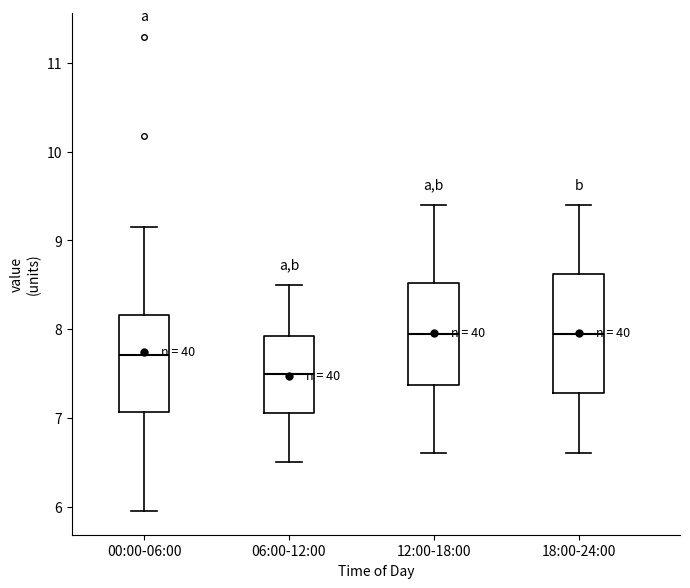

Reading left to right, transcribe this box plot: for each box, give where its median line is, the range the box spans, and where its two whiskers end, as read against the y-axis. The values are not printed on the chart, so give them approximately, as read against the axis.

00:00-06:00: median 7.7, box 7.1 to 8.2, whiskers 6.0 to 9.2
06:00-12:00: median 7.5, box 7.1 to 7.9, whiskers 6.5 to 8.5
12:00-18:00: median 8.0, box 7.4 to 8.5, whiskers 6.6 to 9.4
18:00-24:00: median 8.0, box 7.3 to 8.6, whiskers 6.6 to 9.4